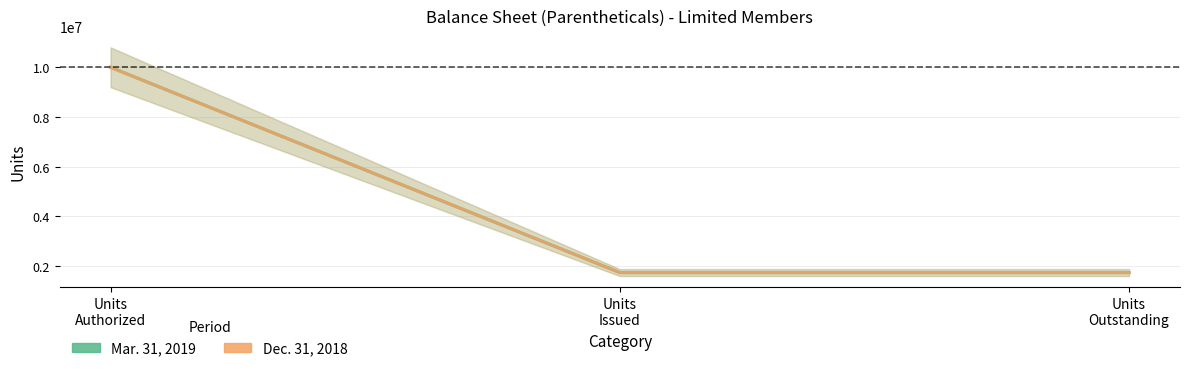

What is the difference between the maximum and minimum values in the Dec. 31, 2018 series?

8261994